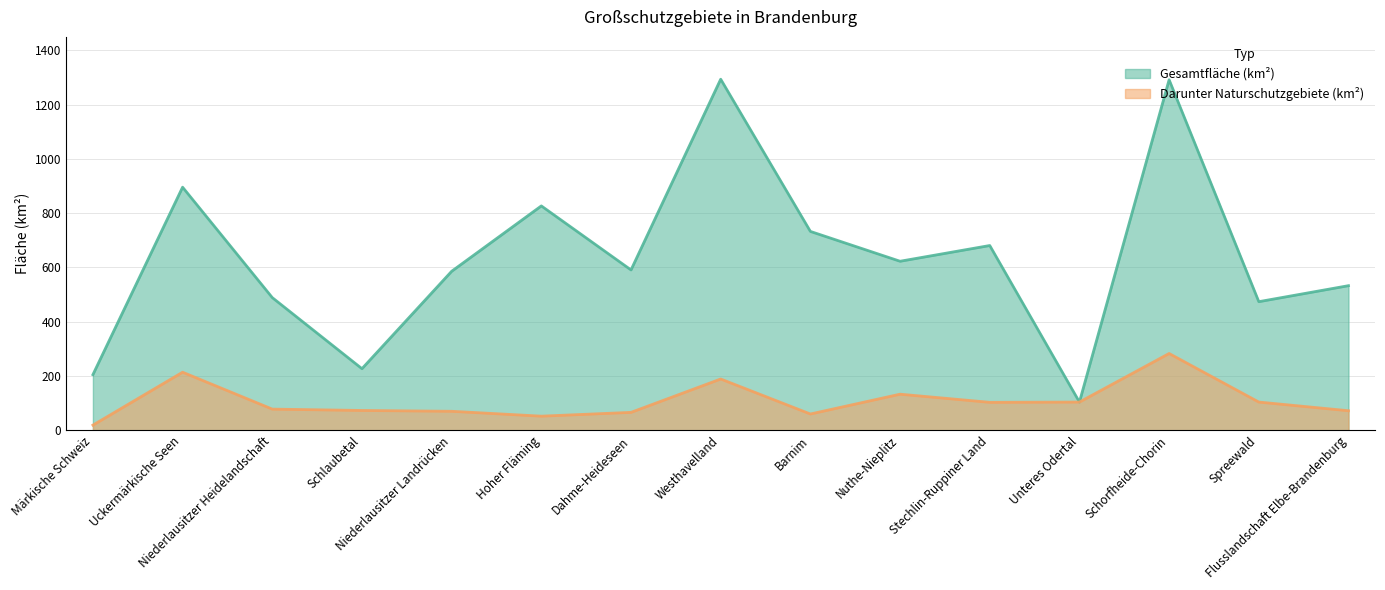

At which label does Darunter Naturschutzgebiete (km²) reach its minimum?

Märkische Schweiz